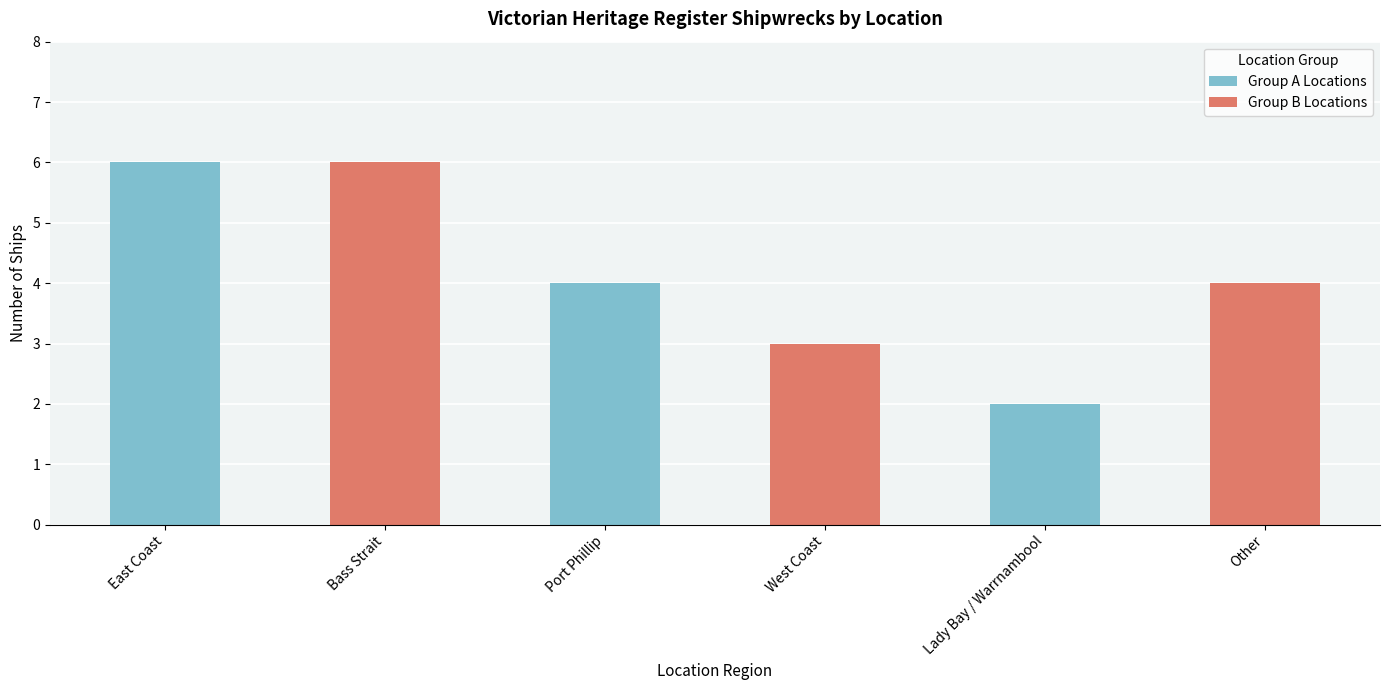

Reading right to left, transcribe all the data shown in this chart.

Other=4	Lady Bay / Warrnambool=2	West Coast=3	Port Phillip=4	Bass Strait=6	East Coast=6